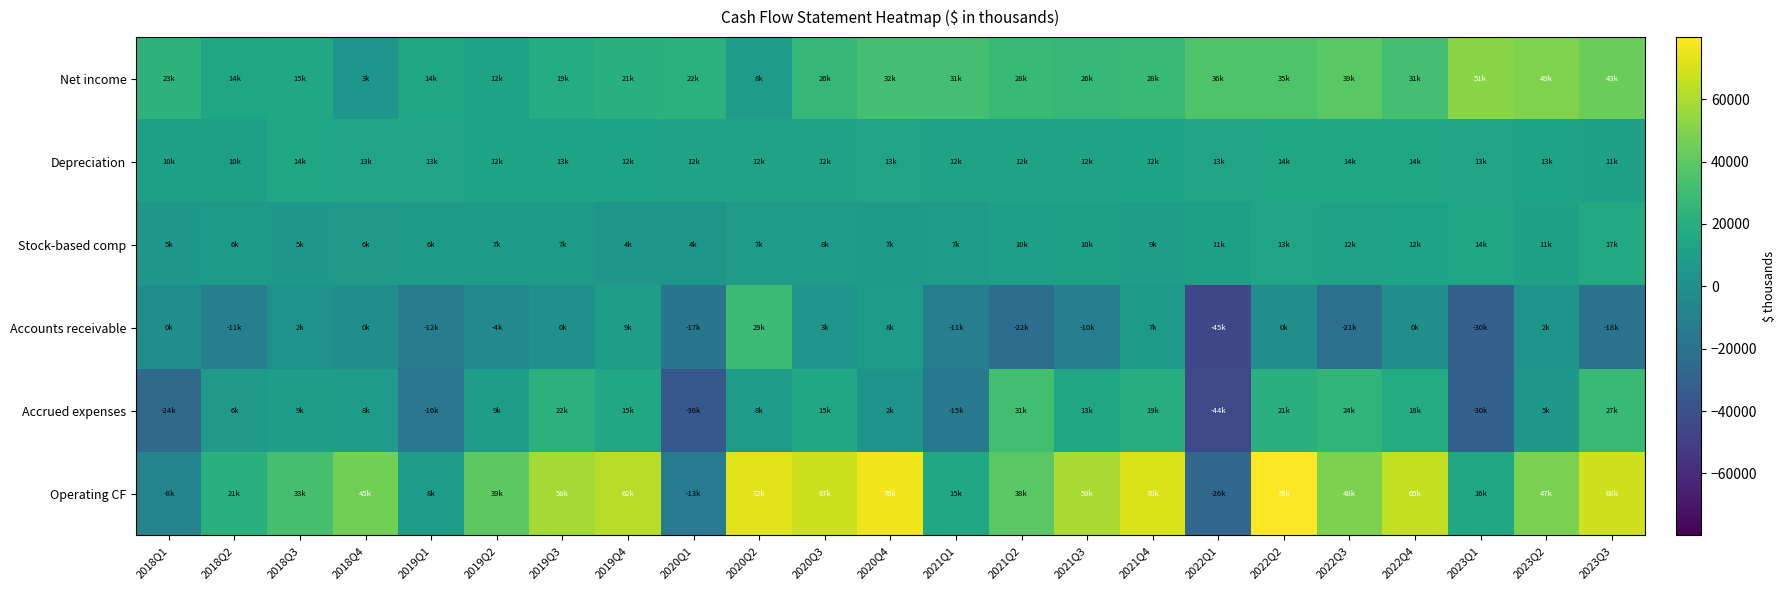

What is the spread (max minus min) of values at 2022Q2?

80604